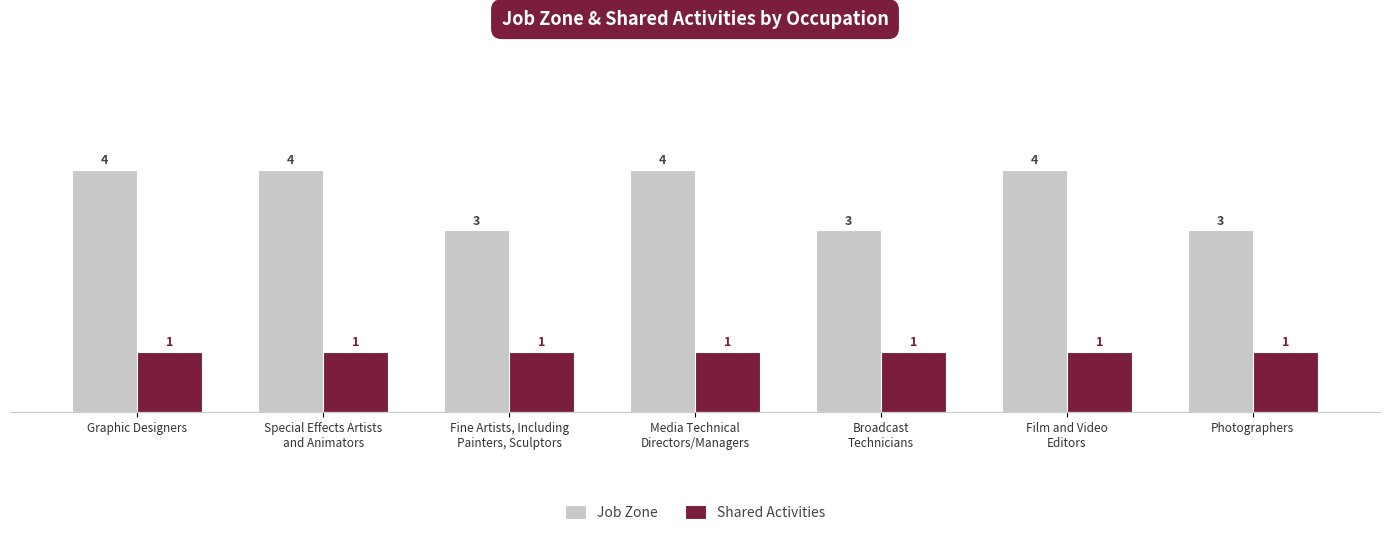

True or false: Job Zone has a value of 3 at Photographers.

True